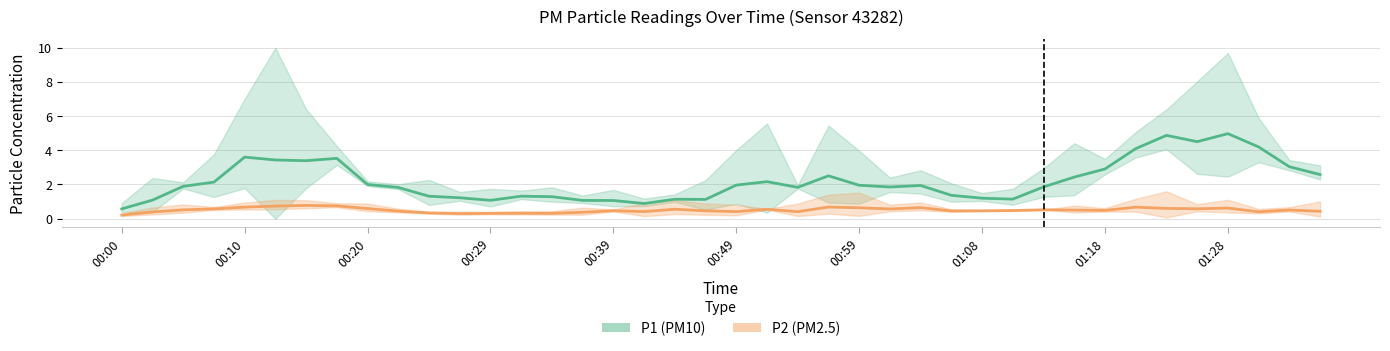

Which series changed the most between 00:46 and 01:33?

P1